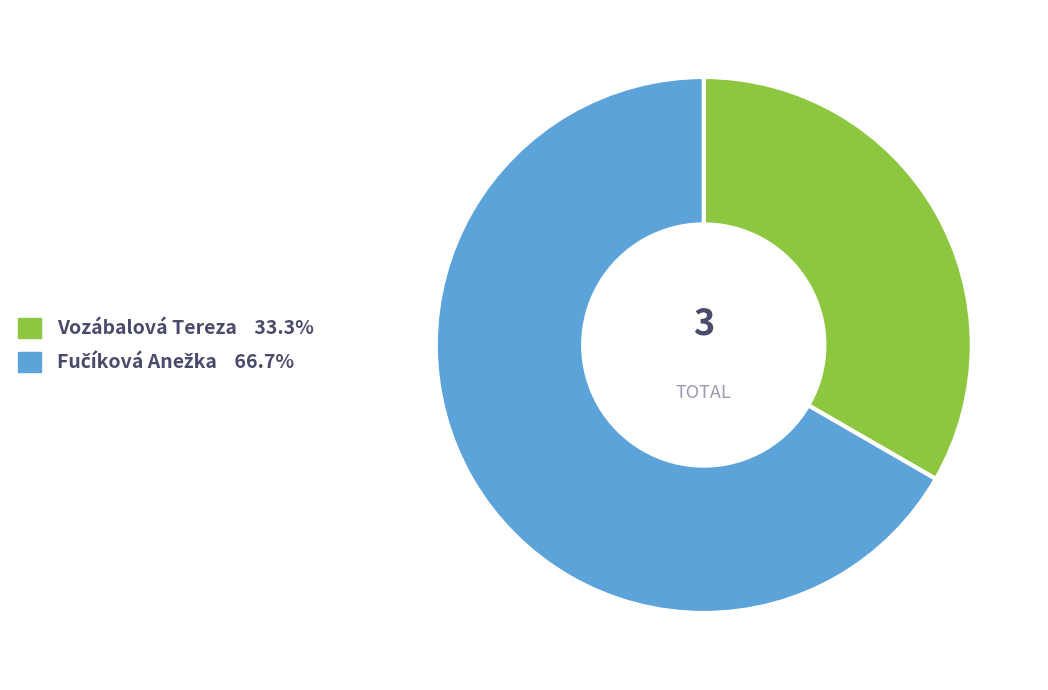

How many segments does this pie chart have?

2